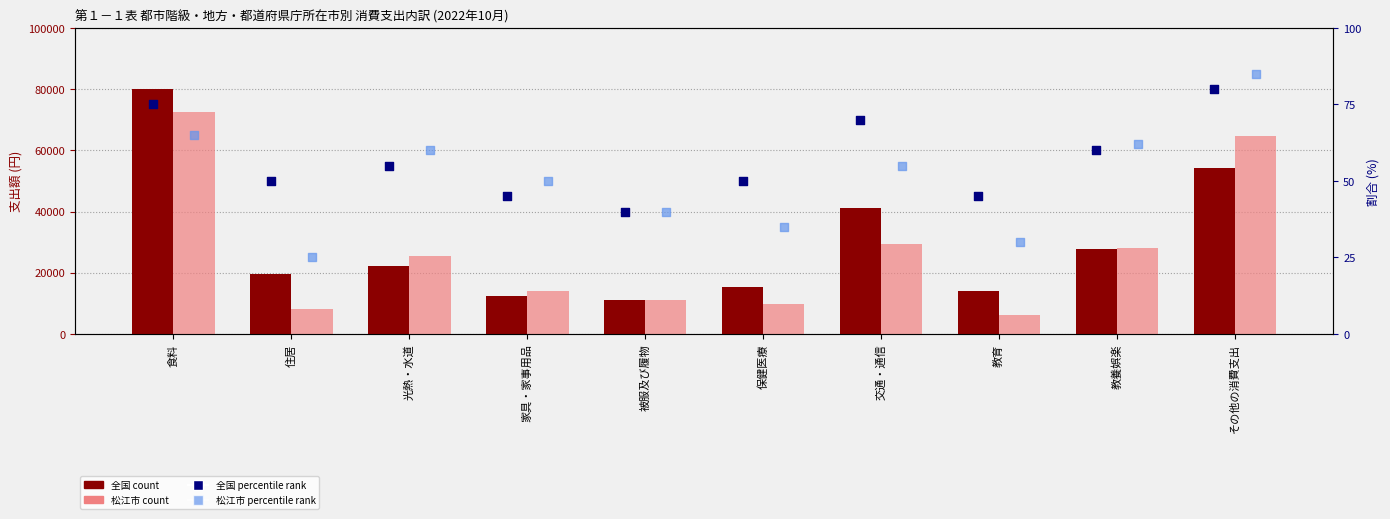

Is the value of 松江市 percentile rank at 教養娯楽 greater than the value of 松江市 (count) at 光熱・水道?

No